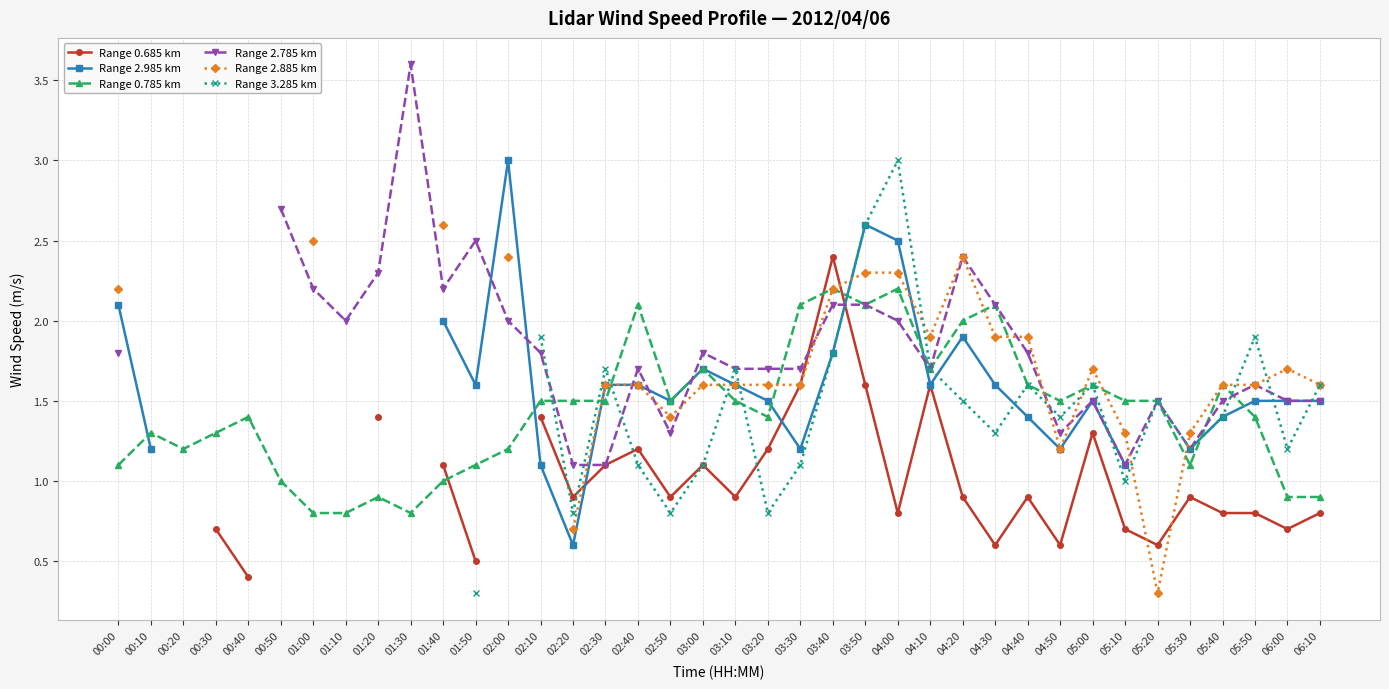

How many series are shown in this chart?

6